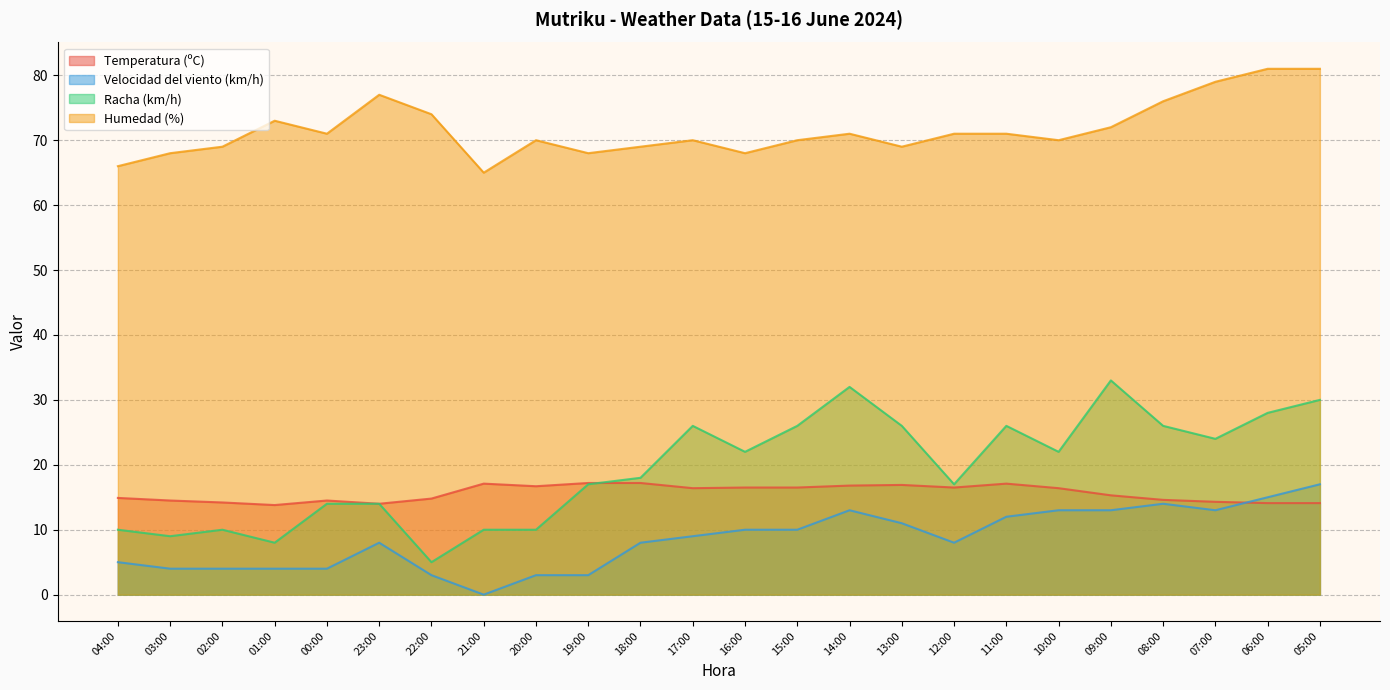

Rank the series at 11:00 from lowest to highest value.

Velocidad del viento (km/h), Temperatura (ºC), Racha (km/h), Humedad (%)